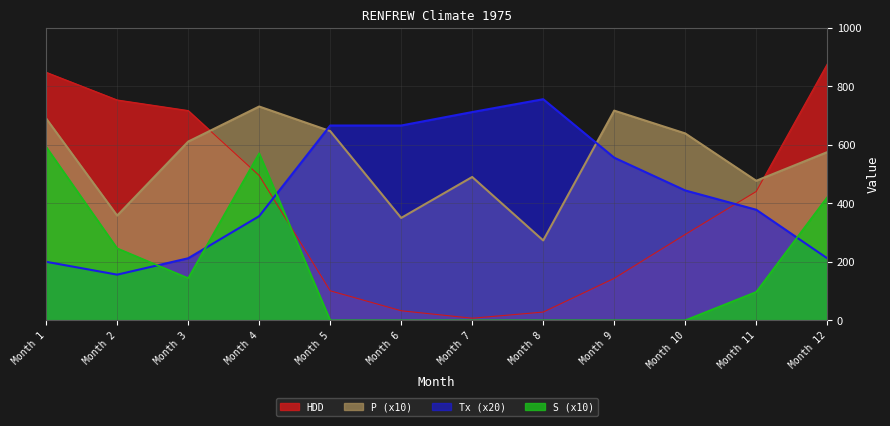

At which category is the sum across all series the highest?

Month 1